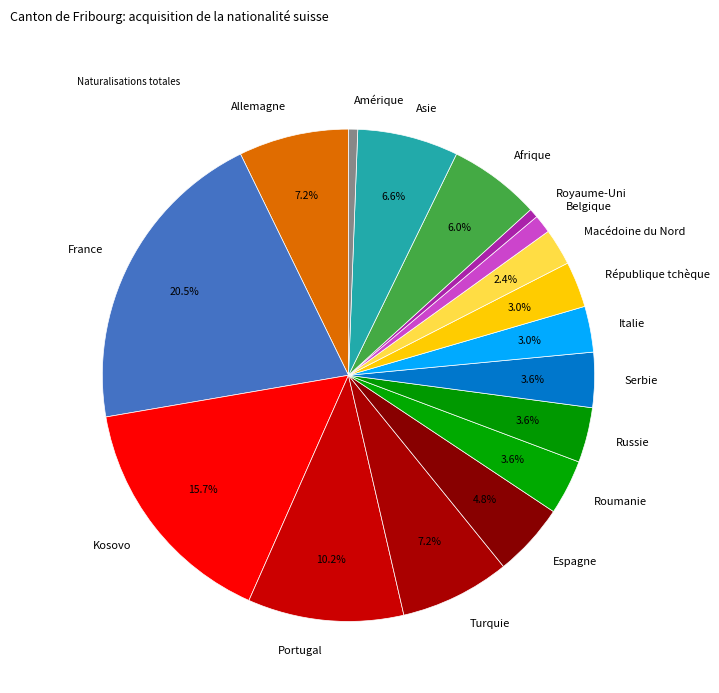

Does Belgique account for over 50% of the chart?

No